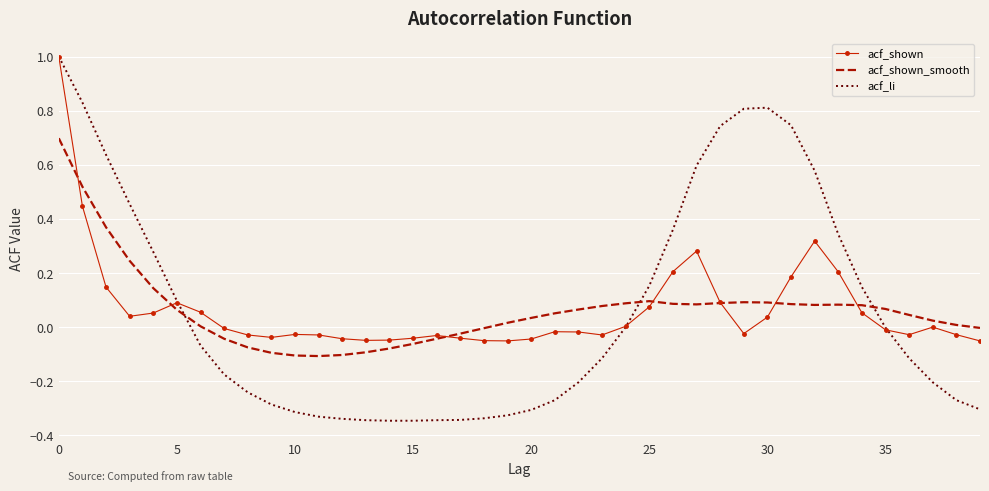

What is the highest value of the acf_li series?

1.0